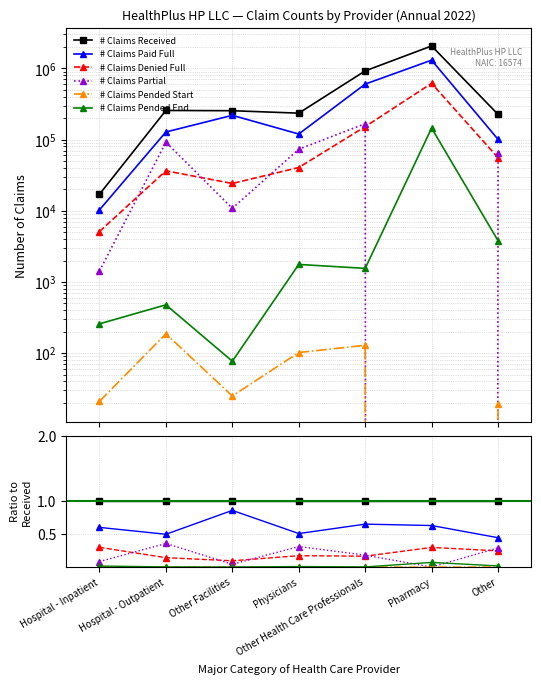

How many times do # Claims Pended End and # Claims Partial cross each other?

2